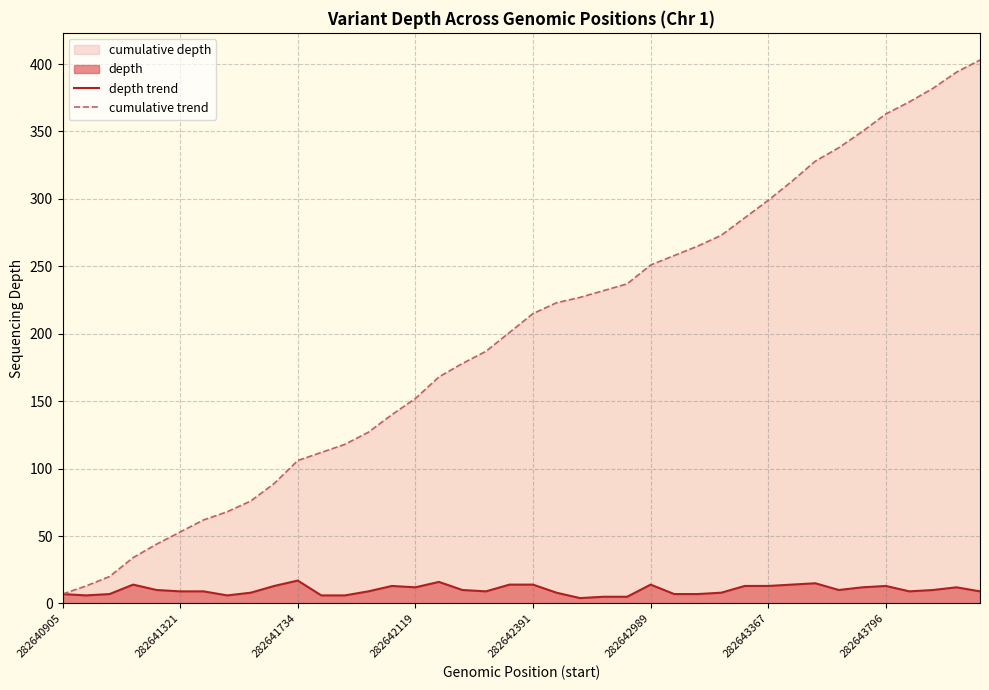

How many lines are shown in the chart?

2